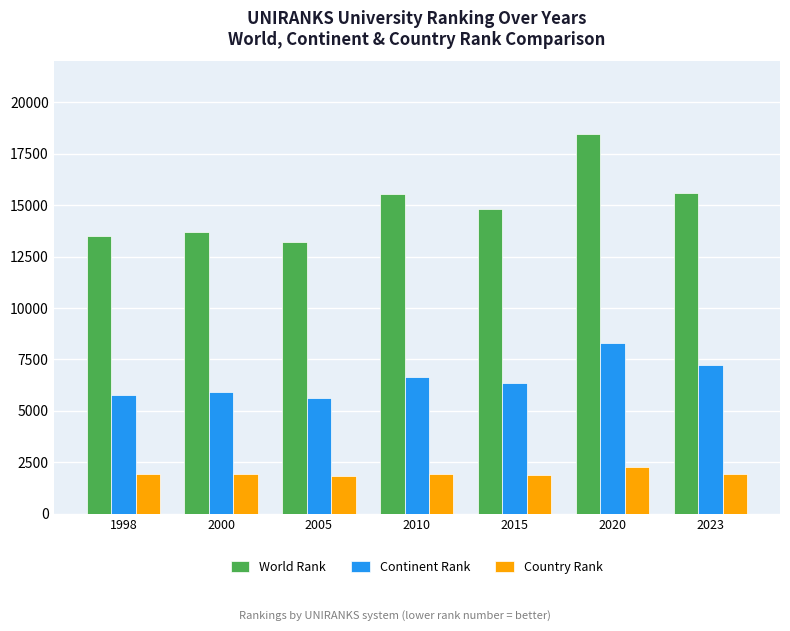

What is the difference between the maximum and minimum values in the Country Rank series?

452